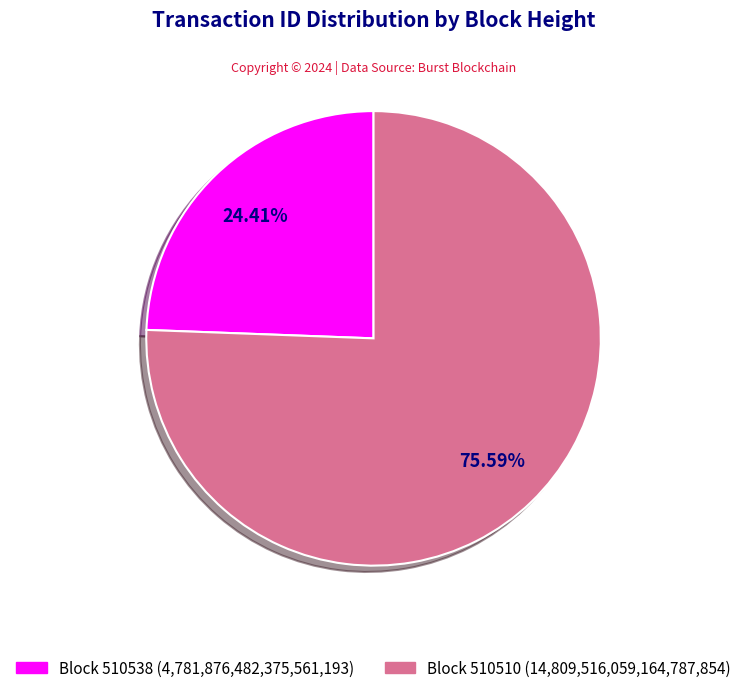

Which has a higher value, Block 510538 (4,781,876,482,375,561,193) or Block 510510 (14,809,516,059,164,787,854)?

Block 510510 (14,809,516,059,164,787,854)